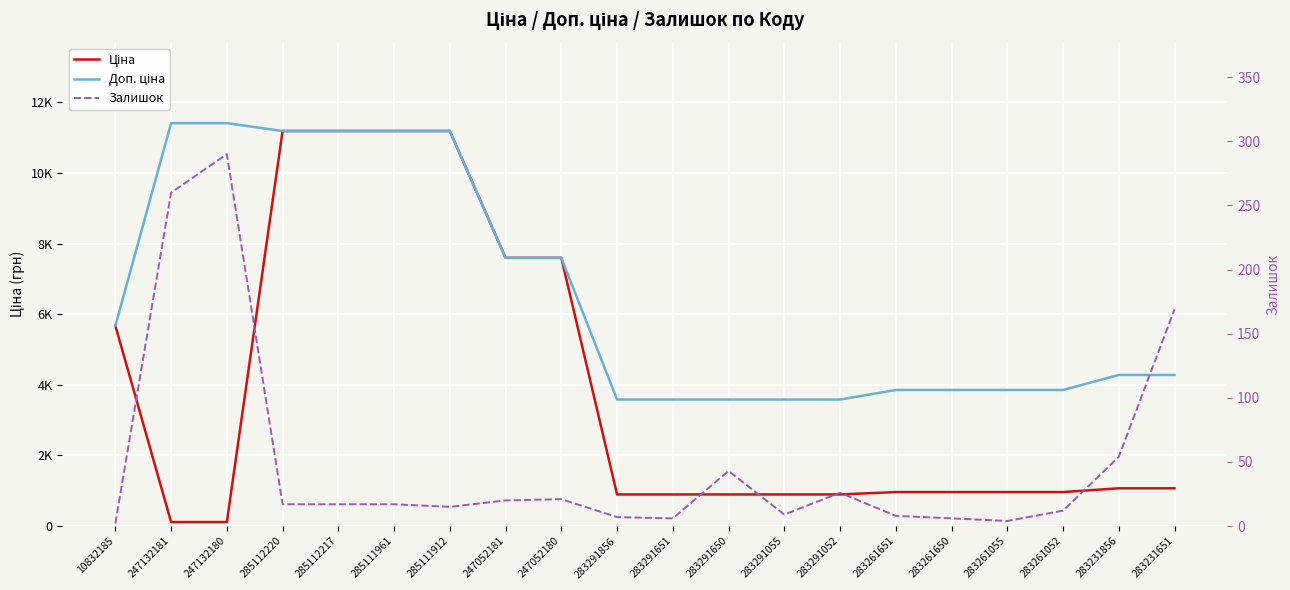

What is the difference between the second highest and minimum values in the Ціна series?

11074.1